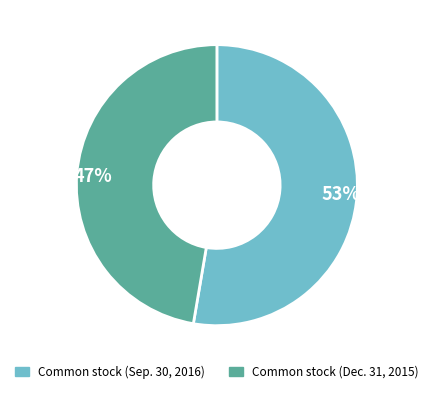

The 53% slice represents 53% of the pie. True or false?

True